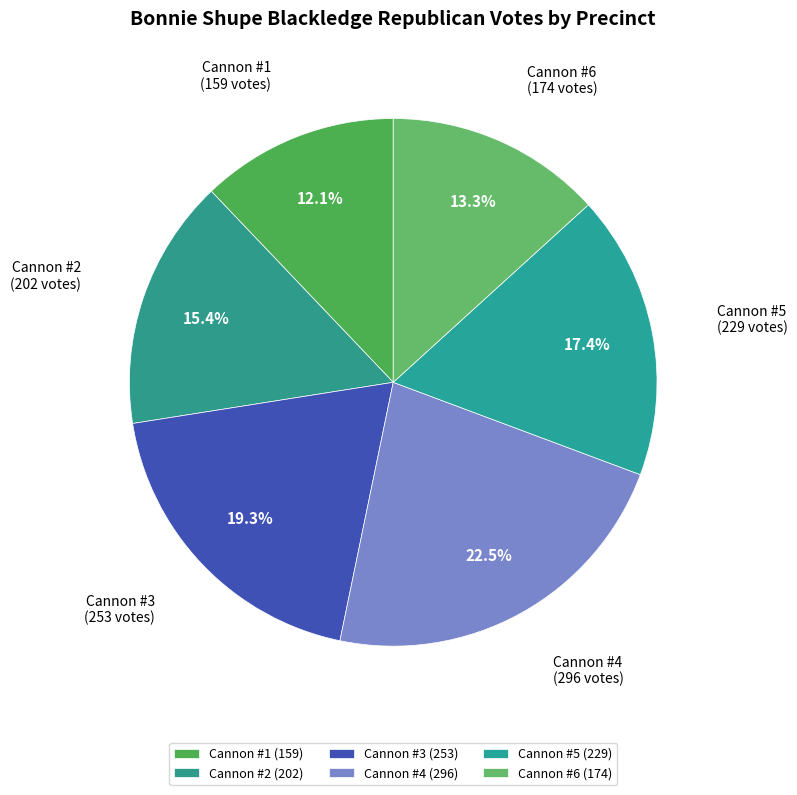

Between Cannon #6 and Cannon #2, which is larger?

Cannon #2